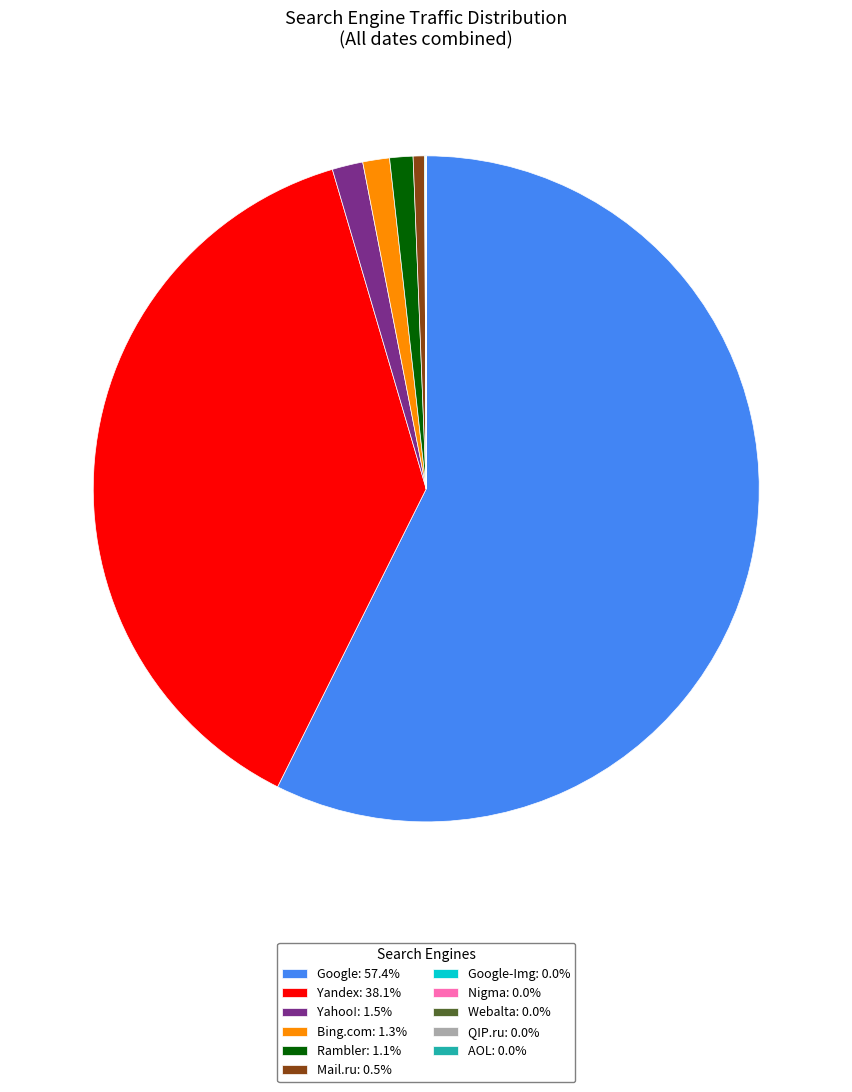

Does any single category account for the majority?

Yes